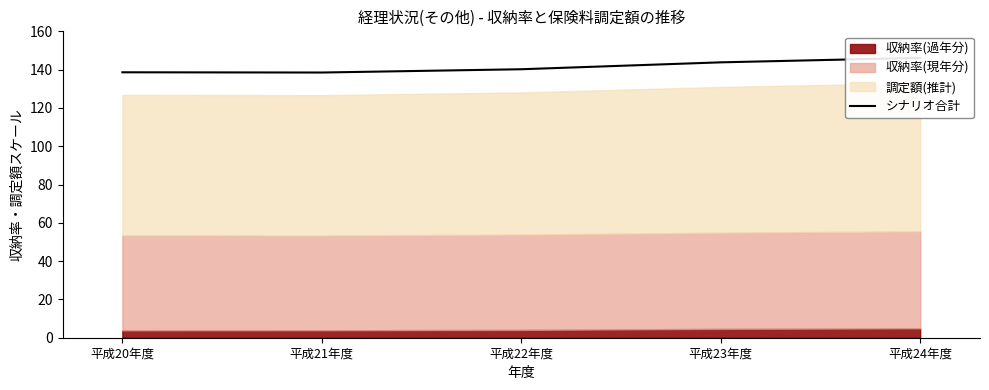

Read the value at 平成20年度.

138.6